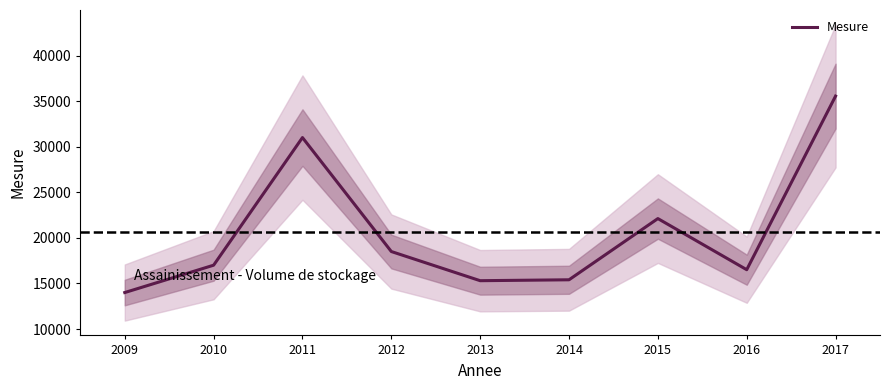

Where is the first local maximum?

2011